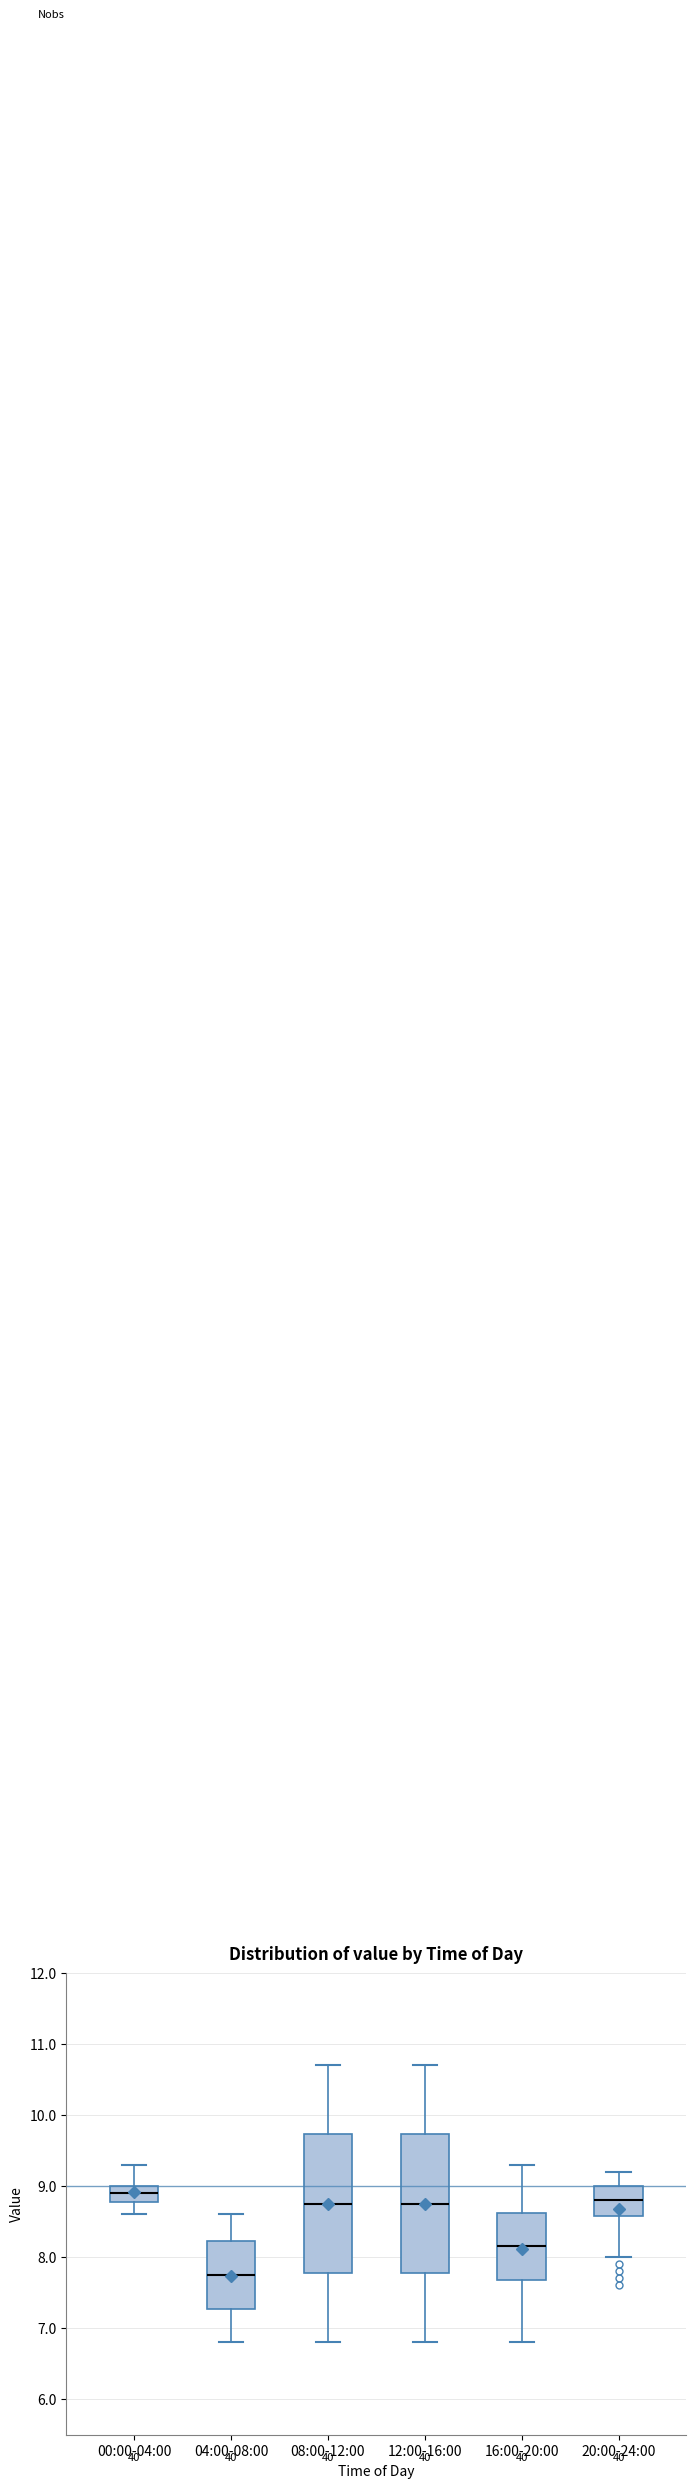

Where is the lower edge of the box for 20:00-24:00 on the y-axis? The values are not printed on the chart, so give them approximately, as read against the axis.

8.6